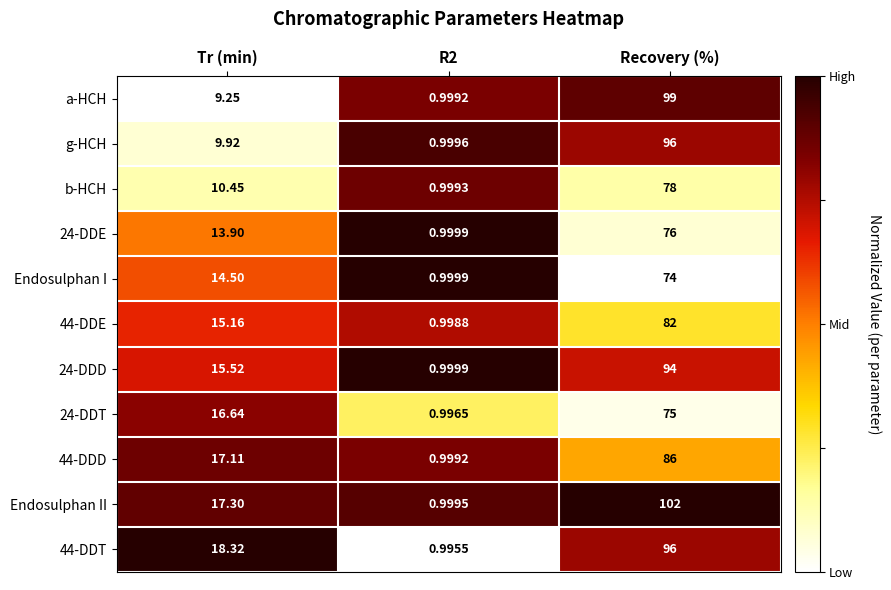

Which series has the largest range (max minus min)?

Endosulphan II